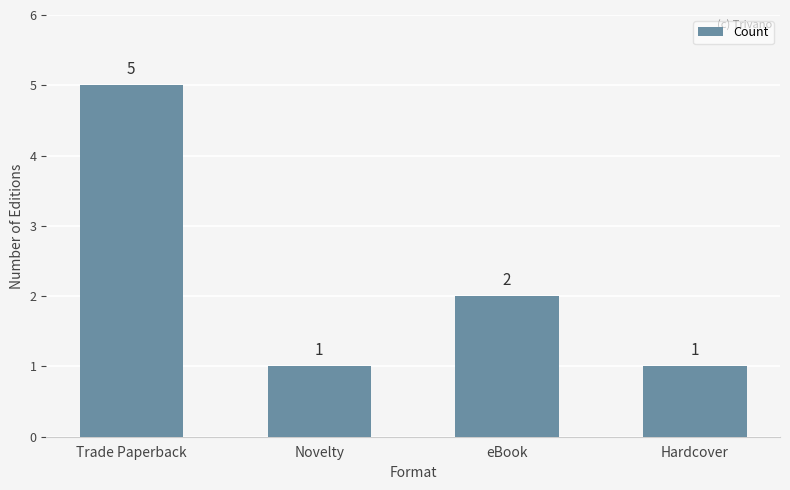

Reading right to left, what are all the values shown in this chart?

Hardcover=1	eBook=2	Novelty=1	Trade Paperback=5